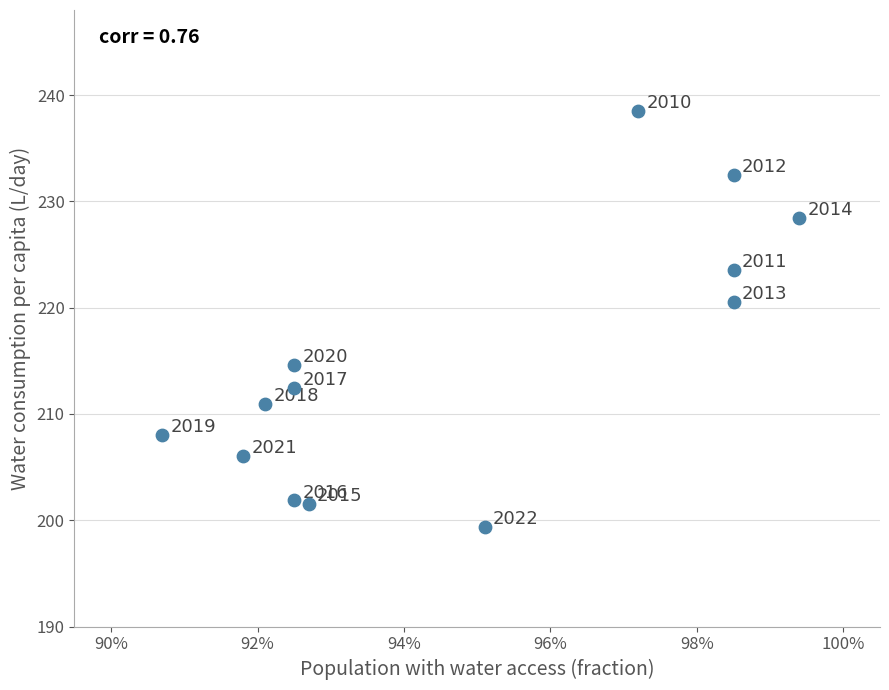

What is the range of Y values (max minus min)?

39.1